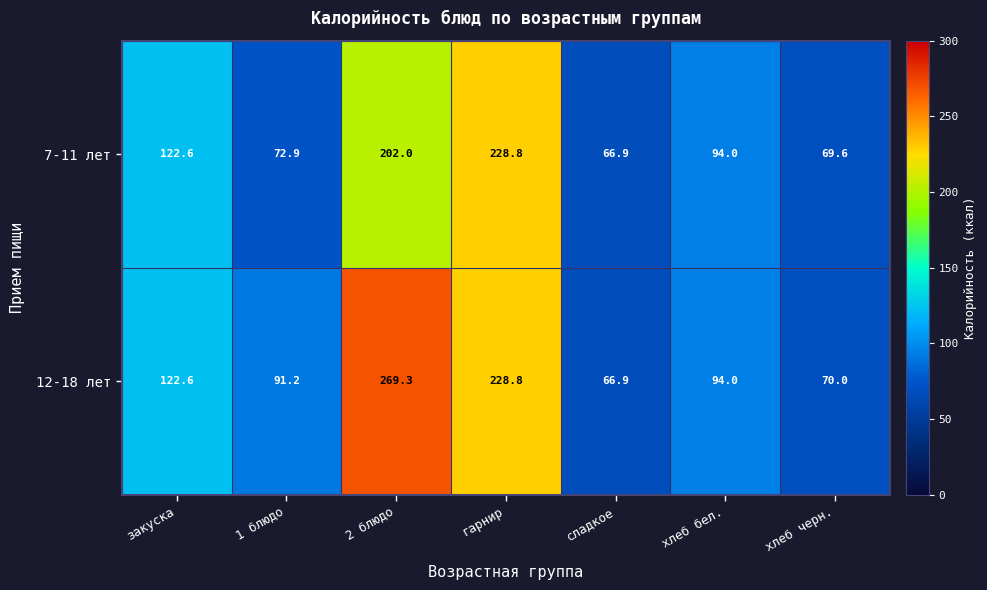

Reading left to right, transcribe all the data shown in this chart.

7-11 лет: закуска=122.6	1 блюдо=72.9	2 блюдо=202.0	гарнир=228.8	сладкое=66.9	хлеб бел.=94.0	хлеб черн.=69.6
12-18 лет: закуска=122.6	1 блюдо=91.2	2 блюдо=269.3	гарнир=228.8	сладкое=66.9	хлеб бел.=94.0	хлеб черн.=70.0